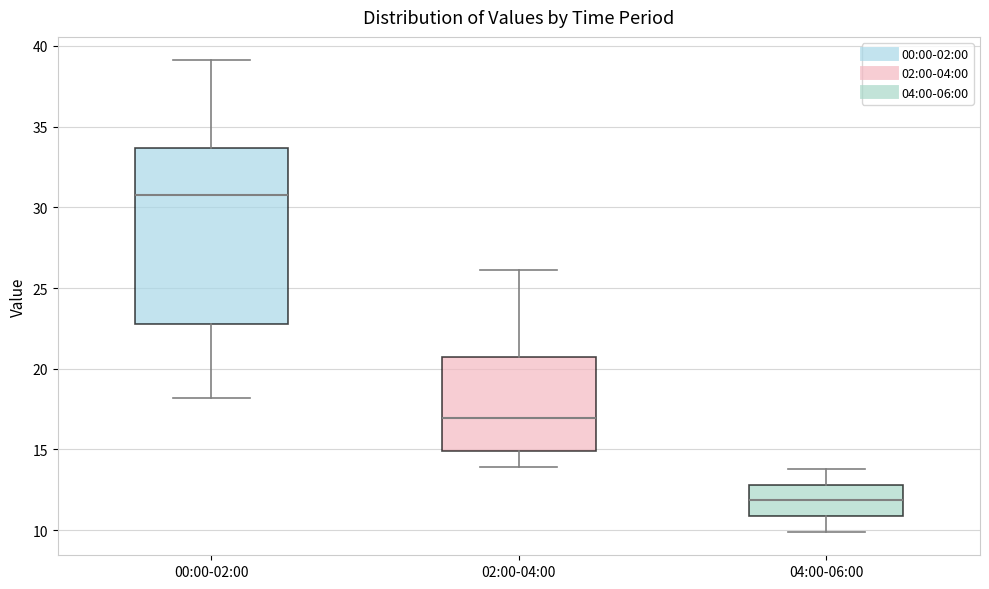

Which box has the highest median line?

00:00-02:00